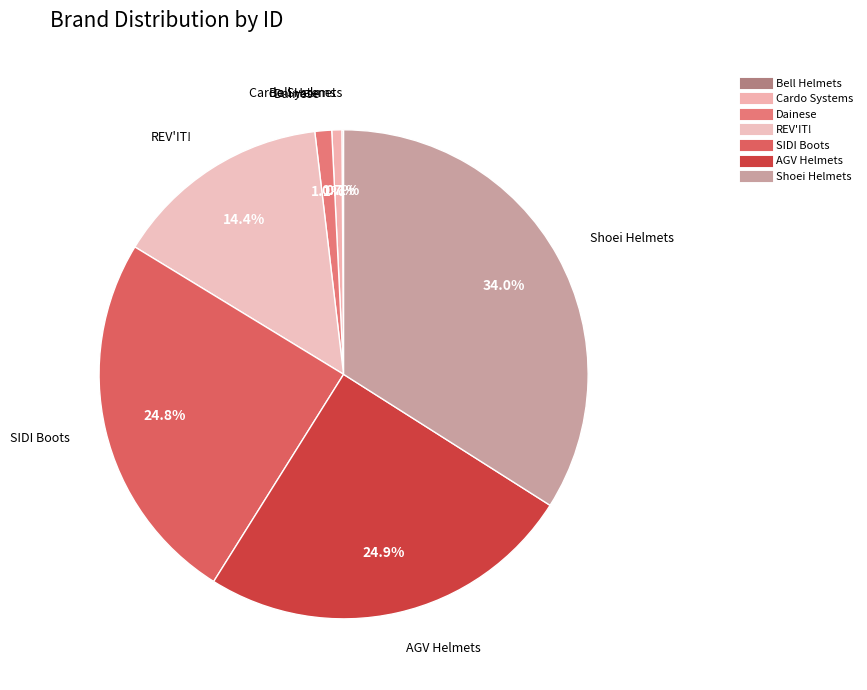

Count the number of slices in the pie.

7